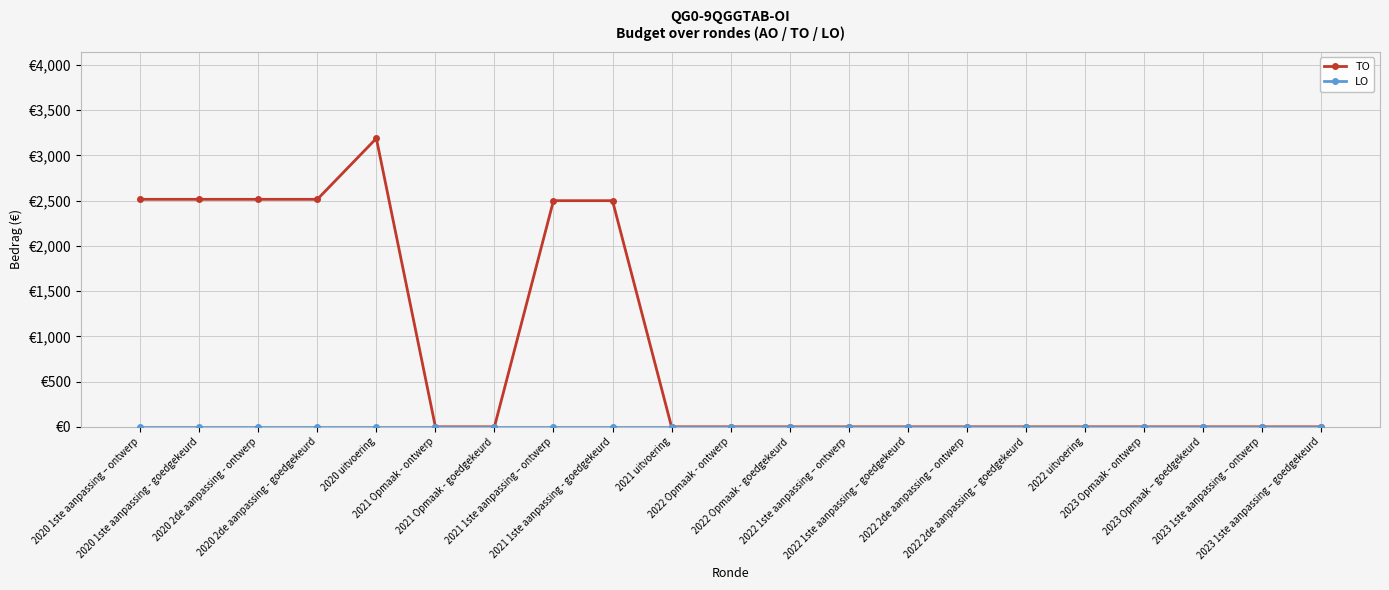

True or false: LO and TO intersect in this chart.

False